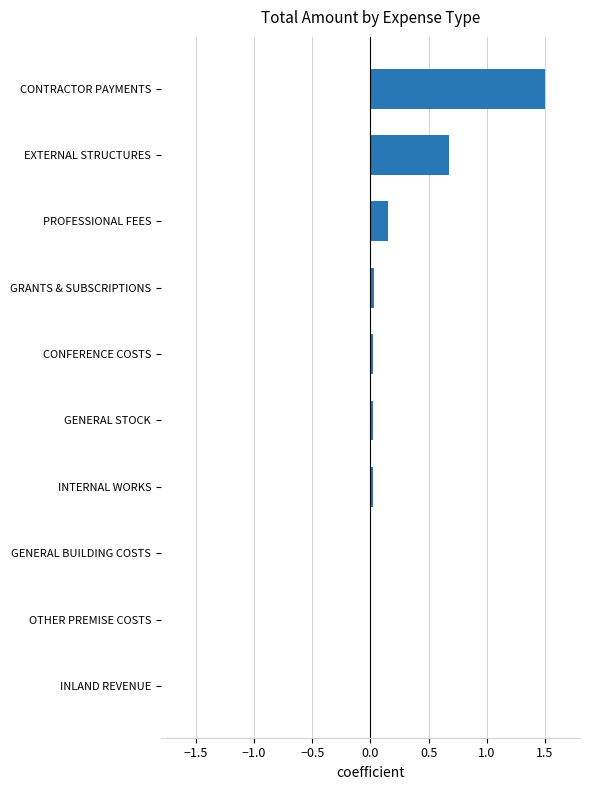

What is the sum of all values?

2.4